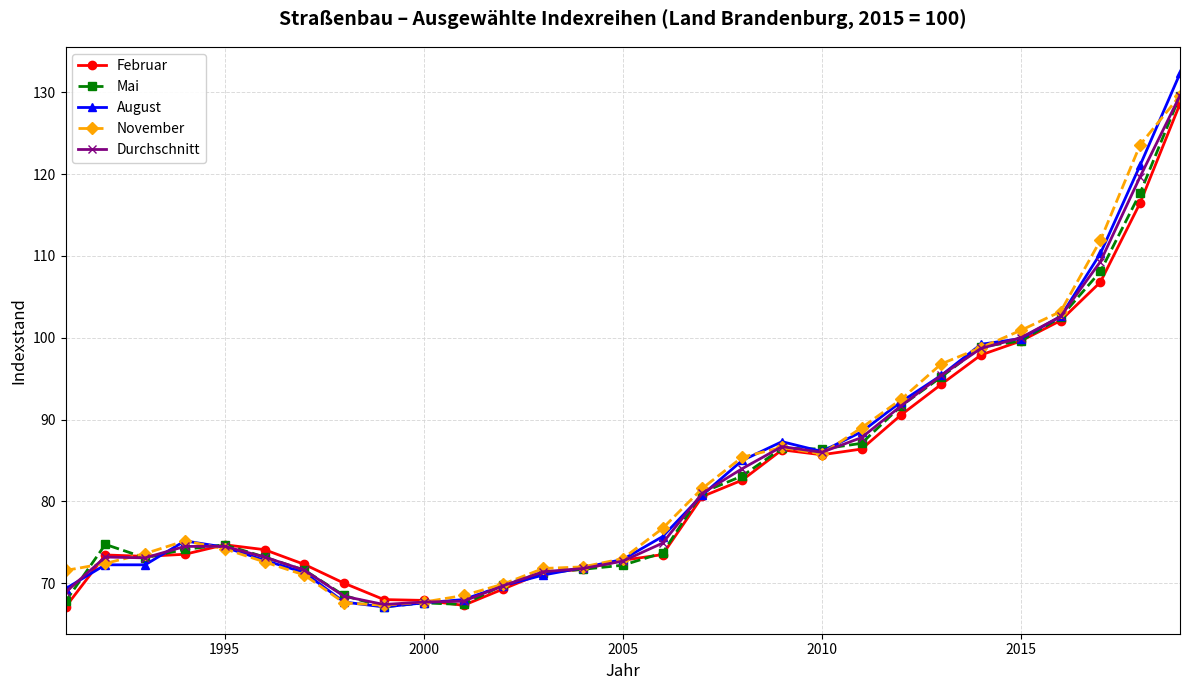

What is the value of the Mai point at the 23rd from the left?

95.2